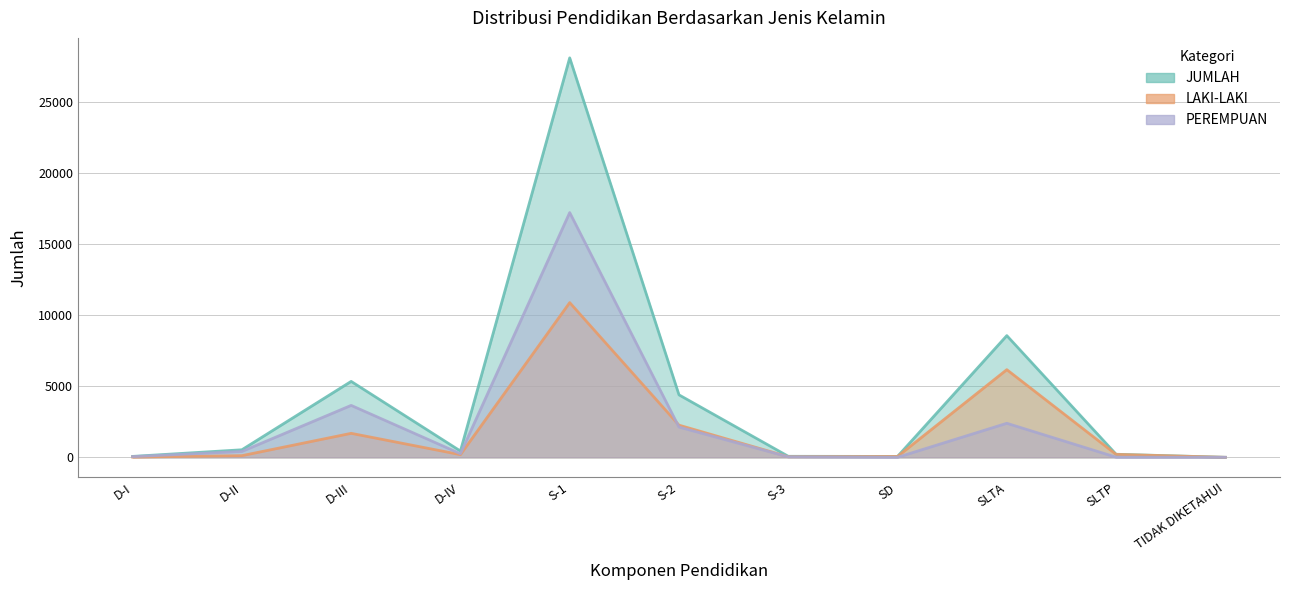

True or false: LAKI-LAKI and JUMLAH cross at least once.

False